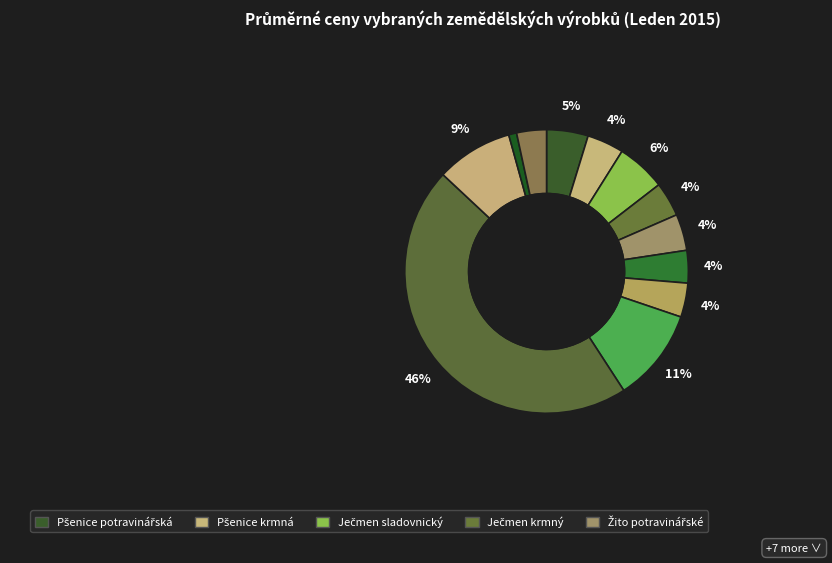

Does any single category account for the majority?

No